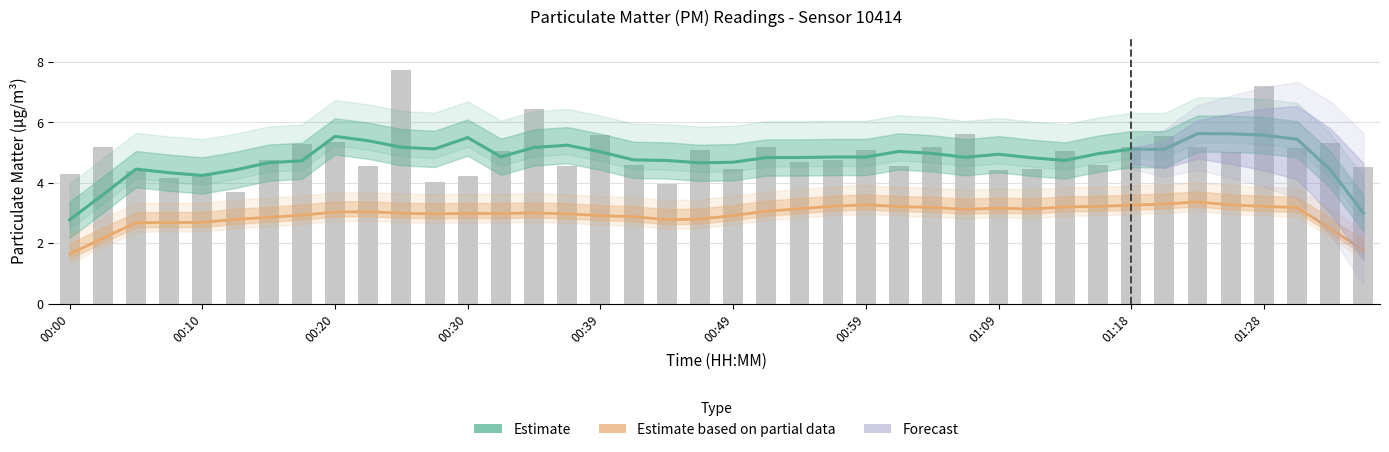

Is it true that the value at 00:20 is 5.3?

True